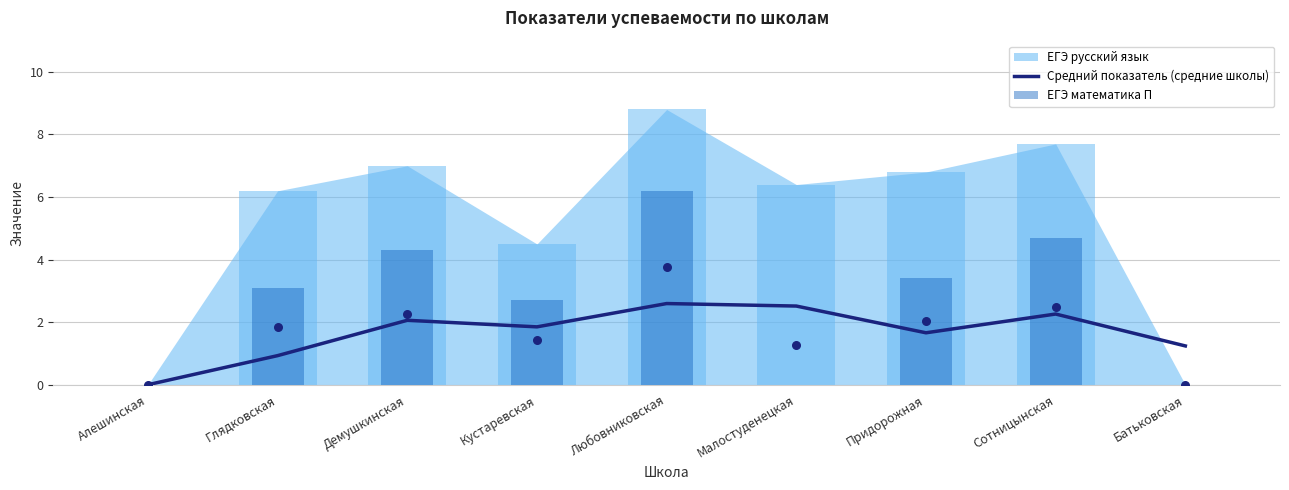

At which category is the sum across all series the highest?

Любовниковская